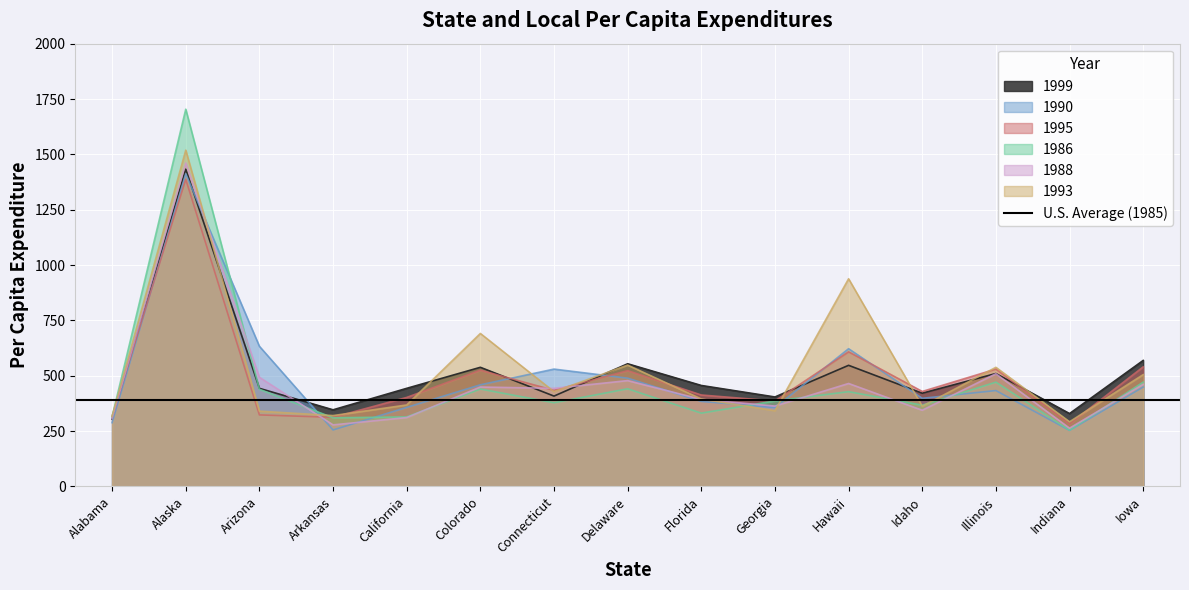

Which series has the largest total across all categories?

1993